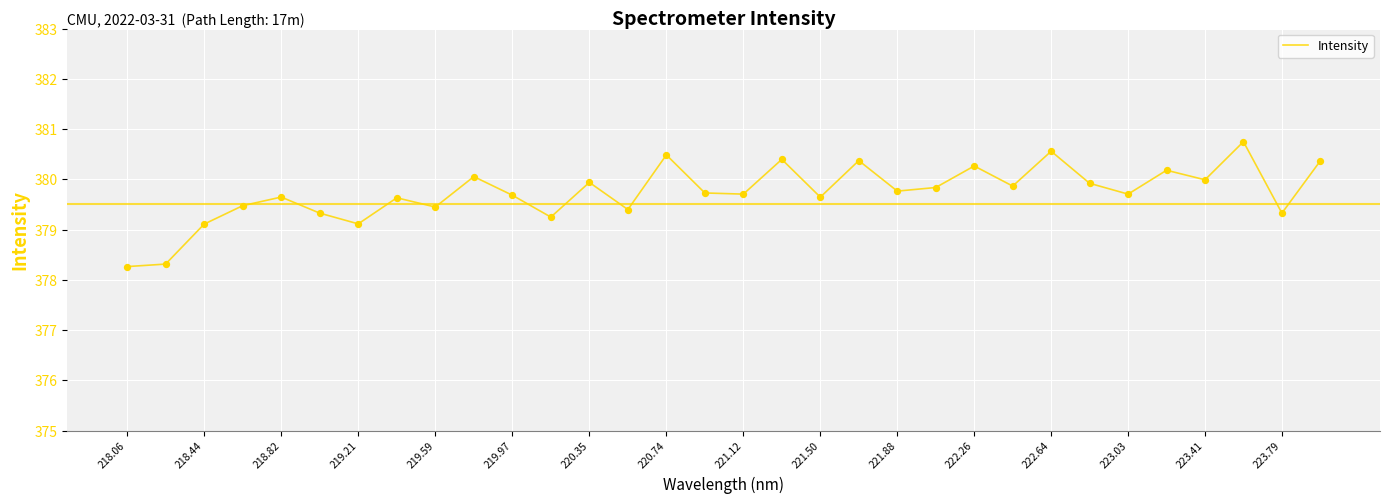

What is the minimum value shown in the chart?

378.3